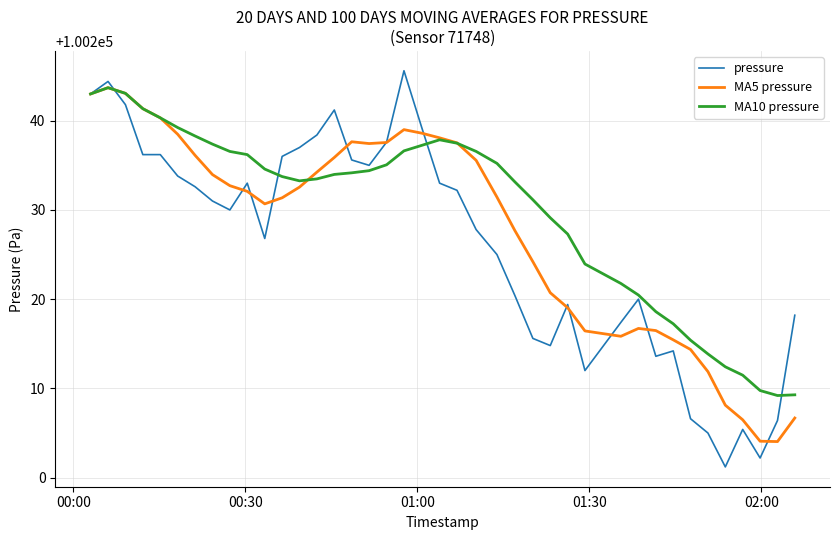

Which series has the largest total across all categories?

MA10 pressure